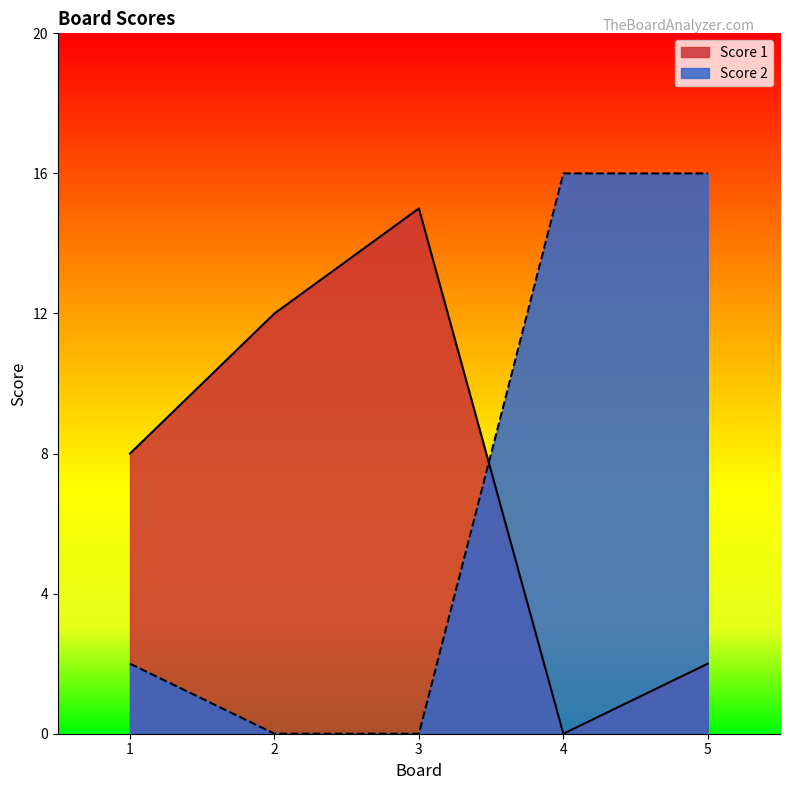

Is the value of Score 2 at 1 greater than the value of Score 1 at 1?

No